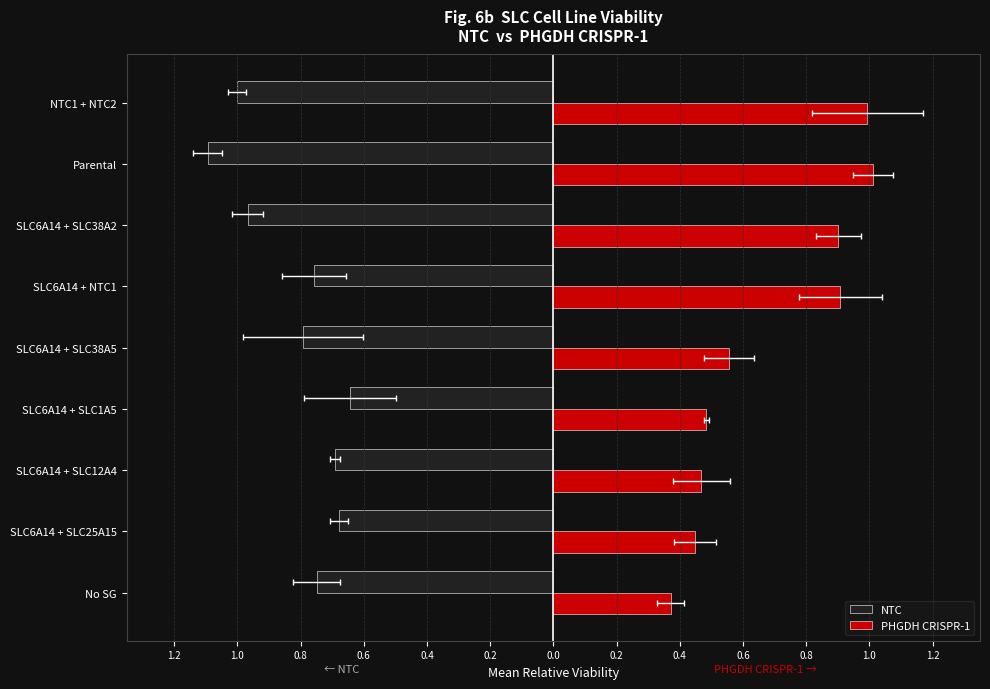

How many bars are there in total?

18